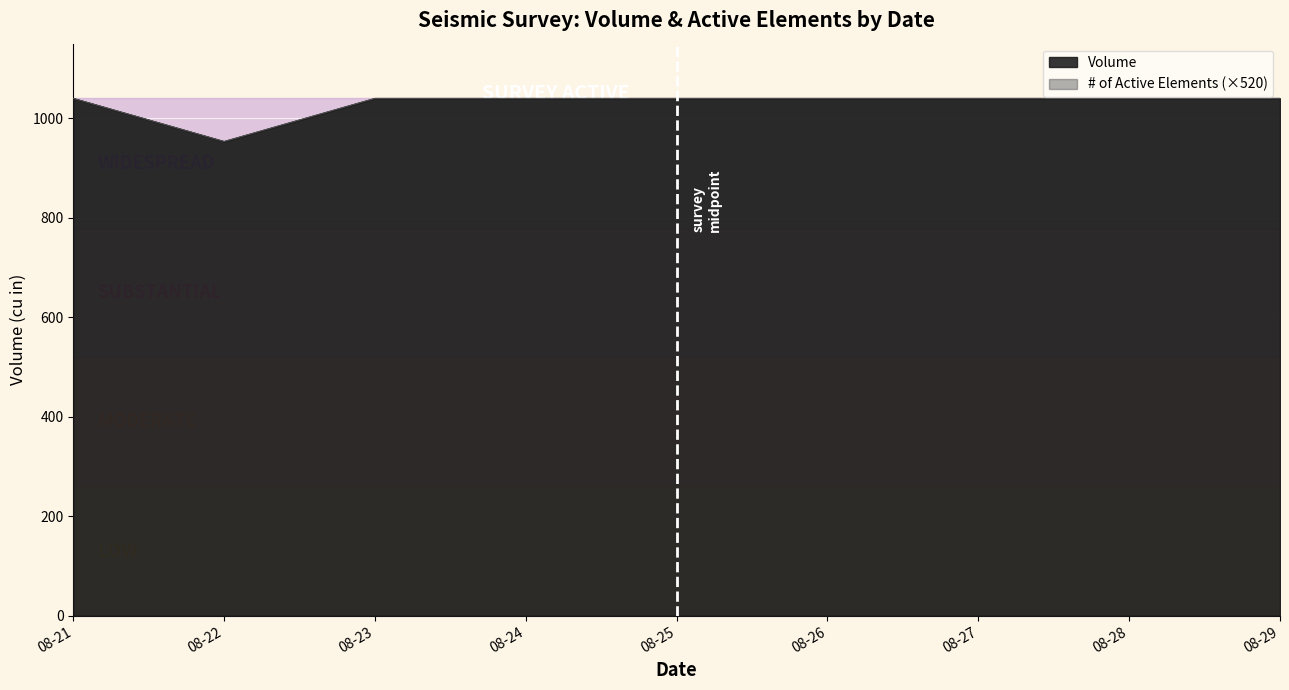

True or false: Volume has more than 2 interior local peaks.

False